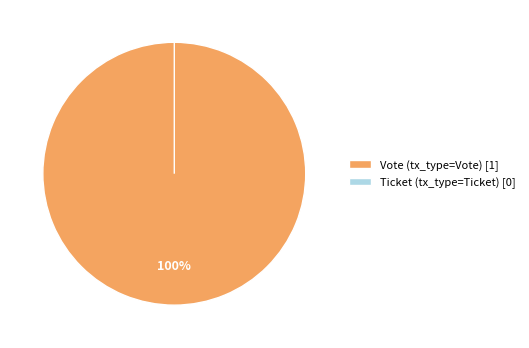

Do Ticket and Vote together represent more than half of the pie?

Yes